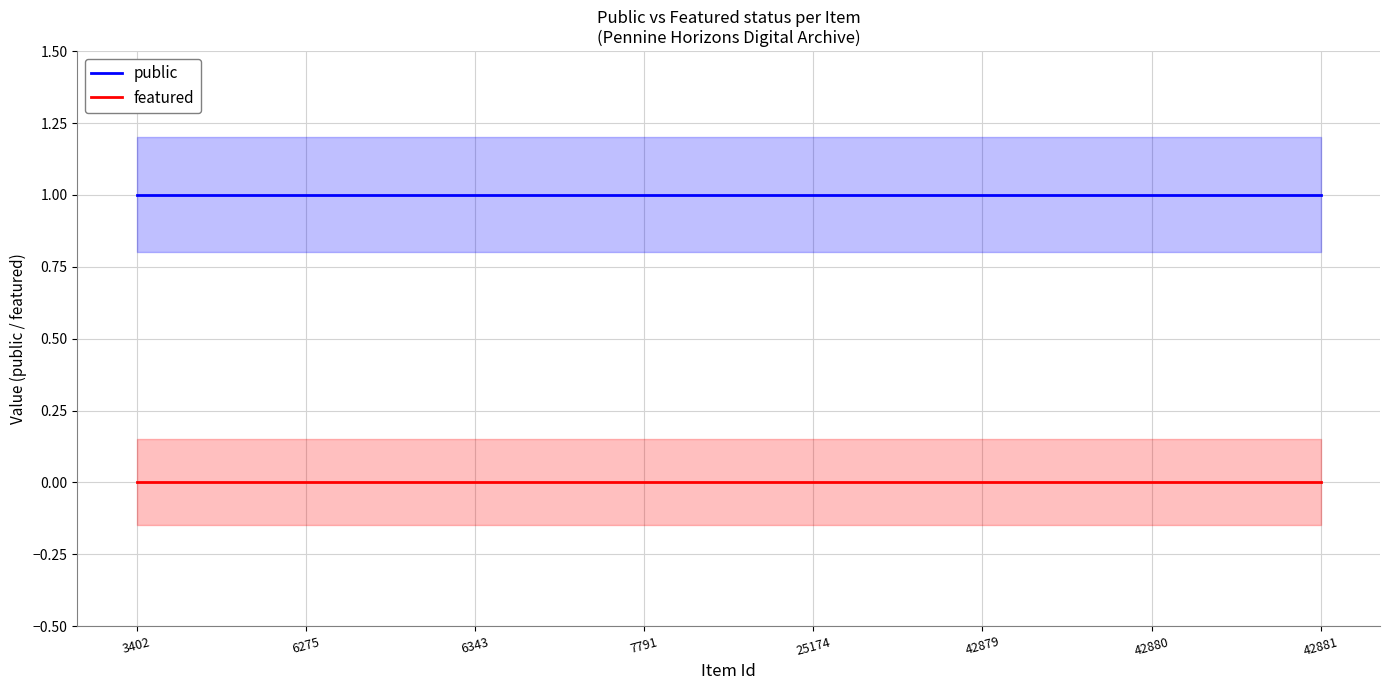

At which label does featured reach its peak?

3402